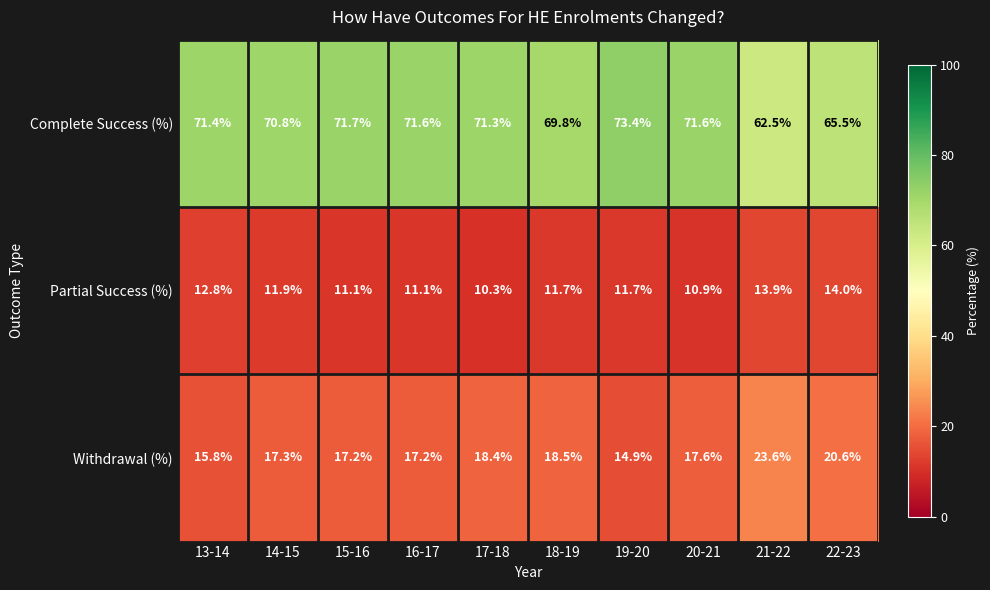

What is the total value across all series at 22-23?

100.1